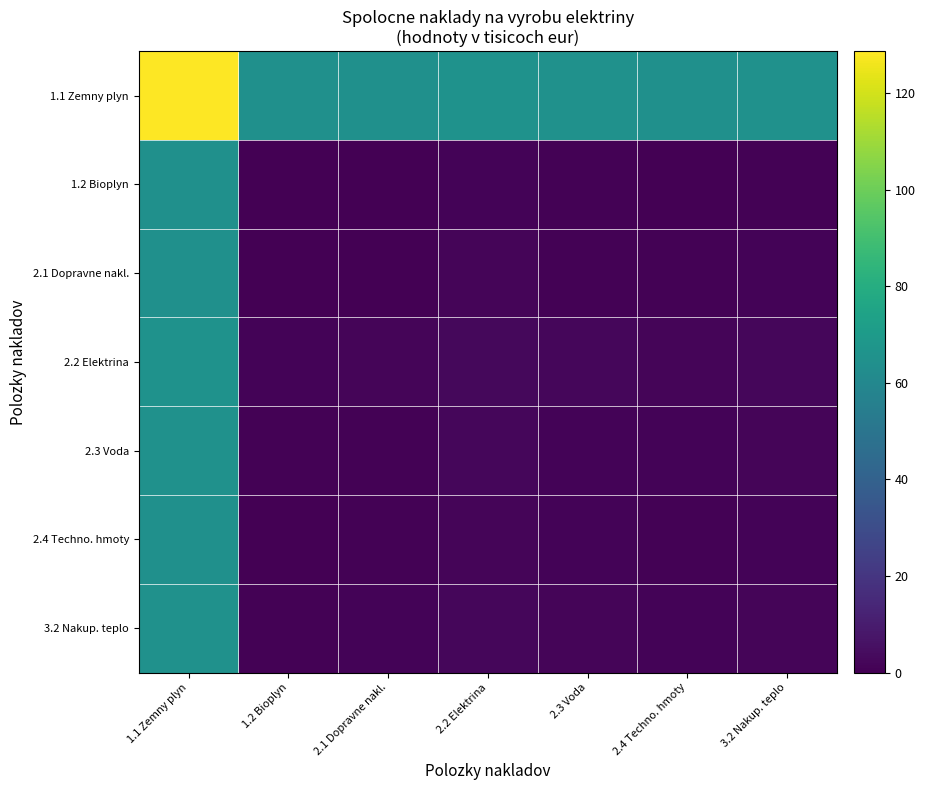

Reading left to right, list all the values displayed in this chart.

1.1 Zemny plyn: 1.1 Zemny plyn=128.7	1.2 Bioplyn=64.3	2.1 Dopravne nakl.=64.5	2.2 Elektrina=65.8	2.3 Voda=65.1	2.4 Techno. hmoty=64.7	3.2 Nakup. teplo=65.3
1.2 Bioplyn: 1.1 Zemny plyn=64.3	1.2 Bioplyn=0.0	2.1 Dopravne nakl.=0.1	2.2 Elektrina=1.5	2.3 Voda=0.8	2.4 Techno. hmoty=0.4	3.2 Nakup. teplo=1.0
2.1 Dopravne nakl.: 1.1 Zemny plyn=64.5	1.2 Bioplyn=0.1	2.1 Dopravne nakl.=0.2	2.2 Elektrina=1.6	2.3 Voda=0.9	2.4 Techno. hmoty=0.5	3.2 Nakup. teplo=1.1
2.2 Elektrina: 1.1 Zemny plyn=65.8	1.2 Bioplyn=1.5	2.1 Dopravne nakl.=1.6	2.2 Elektrina=3.0	2.3 Voda=2.2	2.4 Techno. hmoty=1.9	3.2 Nakup. teplo=2.5
2.3 Voda: 1.1 Zemny plyn=65.1	1.2 Bioplyn=0.8	2.1 Dopravne nakl.=0.9	2.2 Elektrina=2.2	2.3 Voda=1.5	2.4 Techno. hmoty=1.1	3.2 Nakup. teplo=1.8
2.4 Techno. hmoty: 1.1 Zemny plyn=64.7	1.2 Bioplyn=0.4	2.1 Dopravne nakl.=0.5	2.2 Elektrina=1.9	2.3 Voda=1.1	2.4 Techno. hmoty=0.8	3.2 Nakup. teplo=1.4
3.2 Nakup. teplo: 1.1 Zemny plyn=65.3	1.2 Bioplyn=1.0	2.1 Dopravne nakl.=1.1	2.2 Elektrina=2.5	2.3 Voda=1.8	2.4 Techno. hmoty=1.4	3.2 Nakup. teplo=2.0